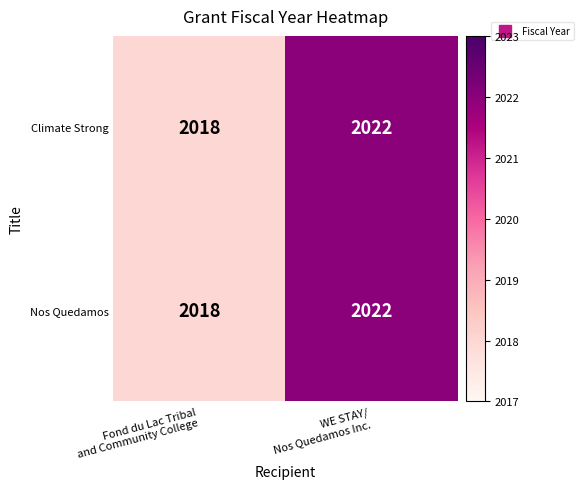

At which category is the sum across all series the highest?

WE STAY/
Nos Quedamos Inc.